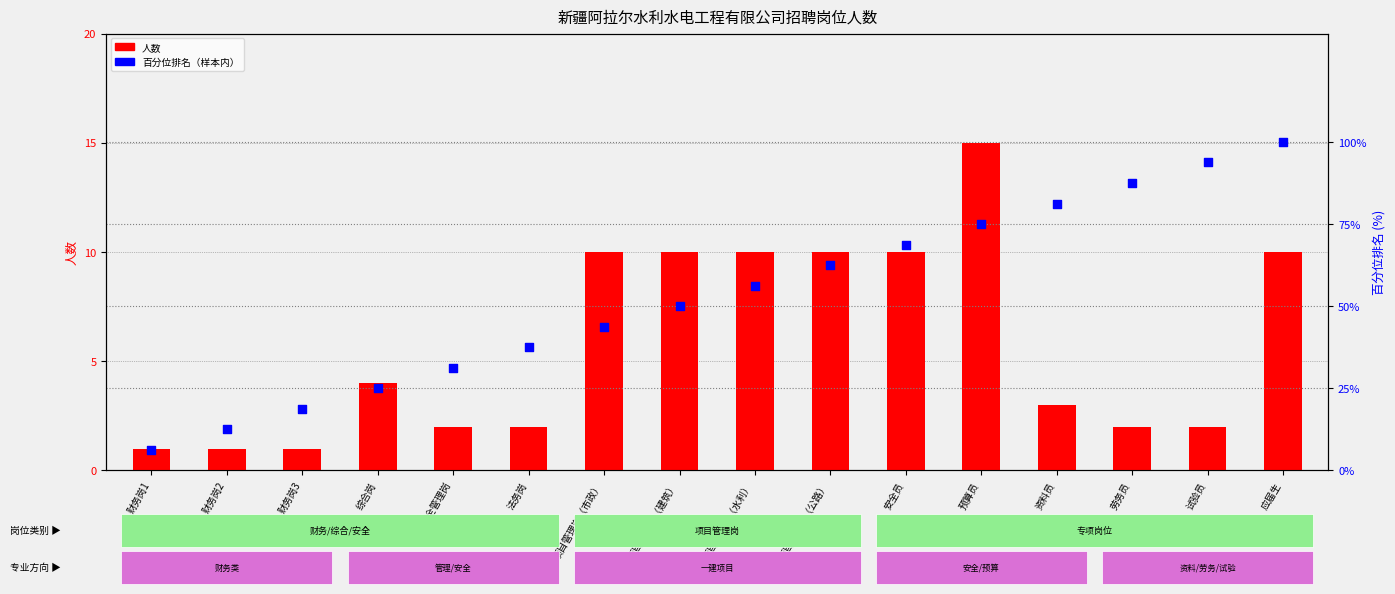

At which category is the sum across all series the highest?

应届生